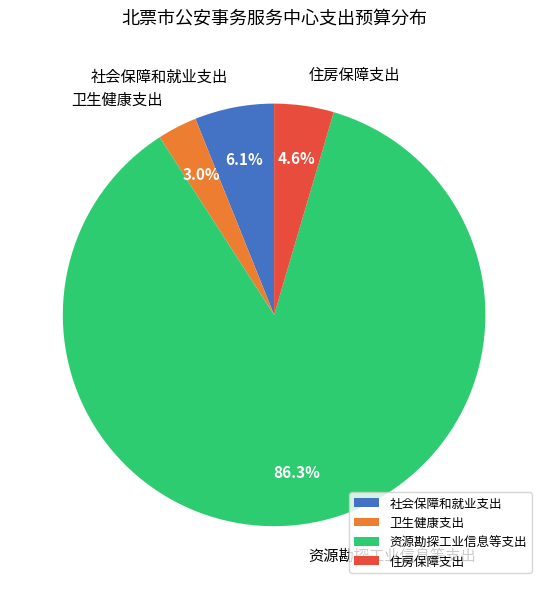

How many slices are in this pie chart?

4